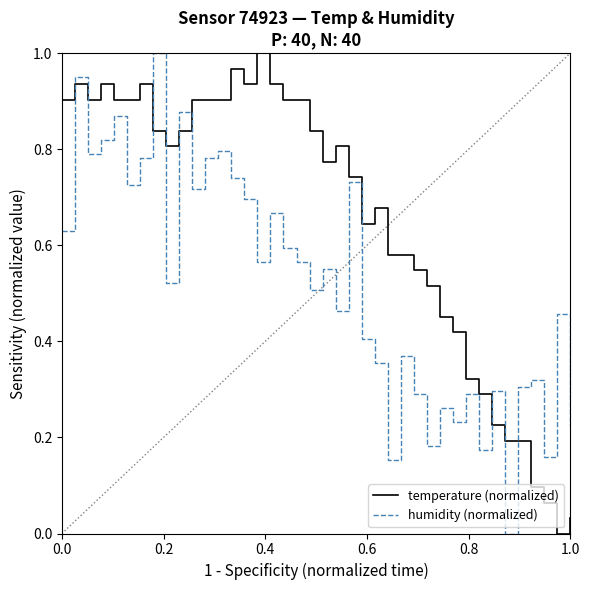

Which series has the largest total across all categories?

temperature (normalized)